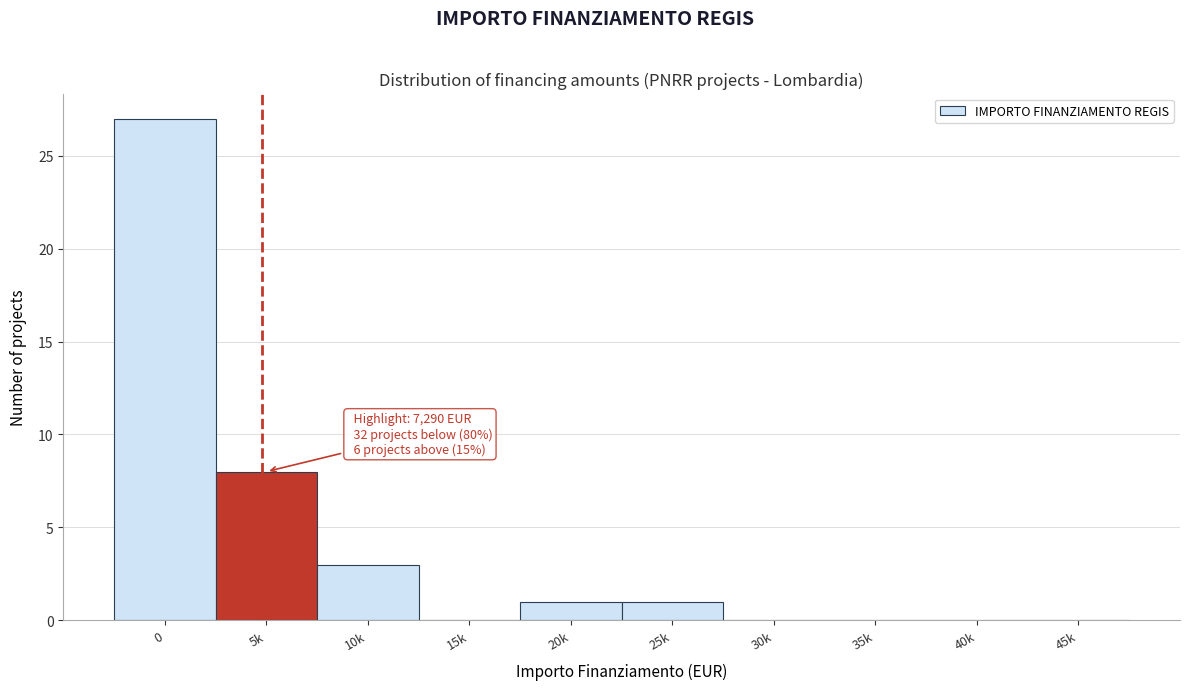

Reading right to left, list all the values displayed in this chart.

45k=0	40k=0	35k=0	30k=0	25k=1	20k=1	15k=0	10k=3	5k=8	0=27